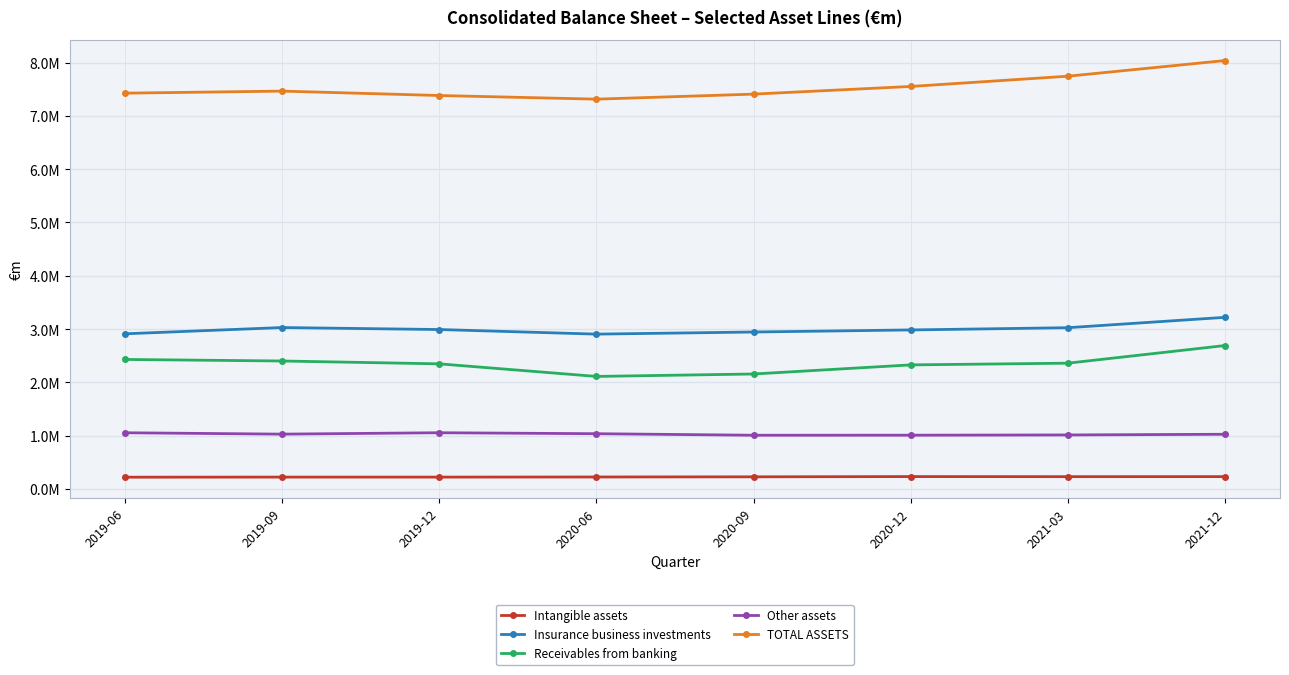

What is the sum of the Insurance business investments values at 2020-12 and 2021-03?

6008020.8